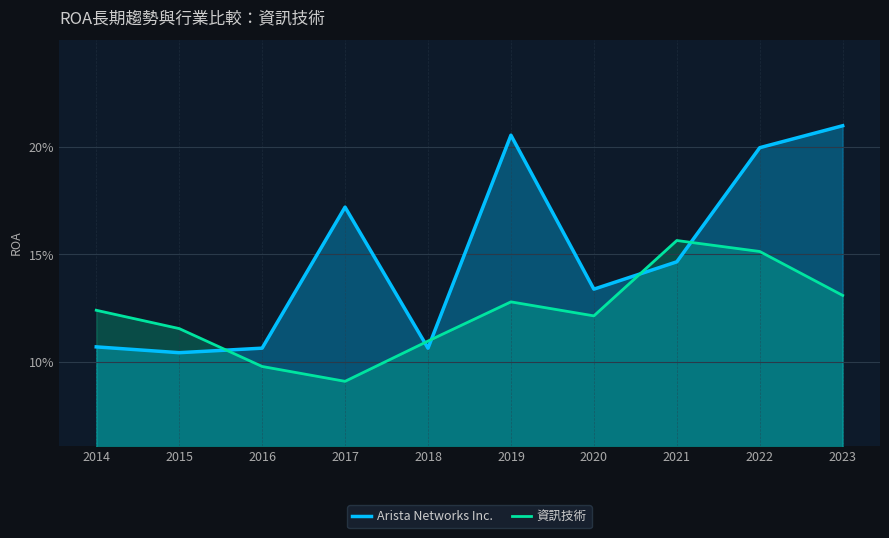

Is it true that 資訊技術 equals 0.2 at 2014?

False